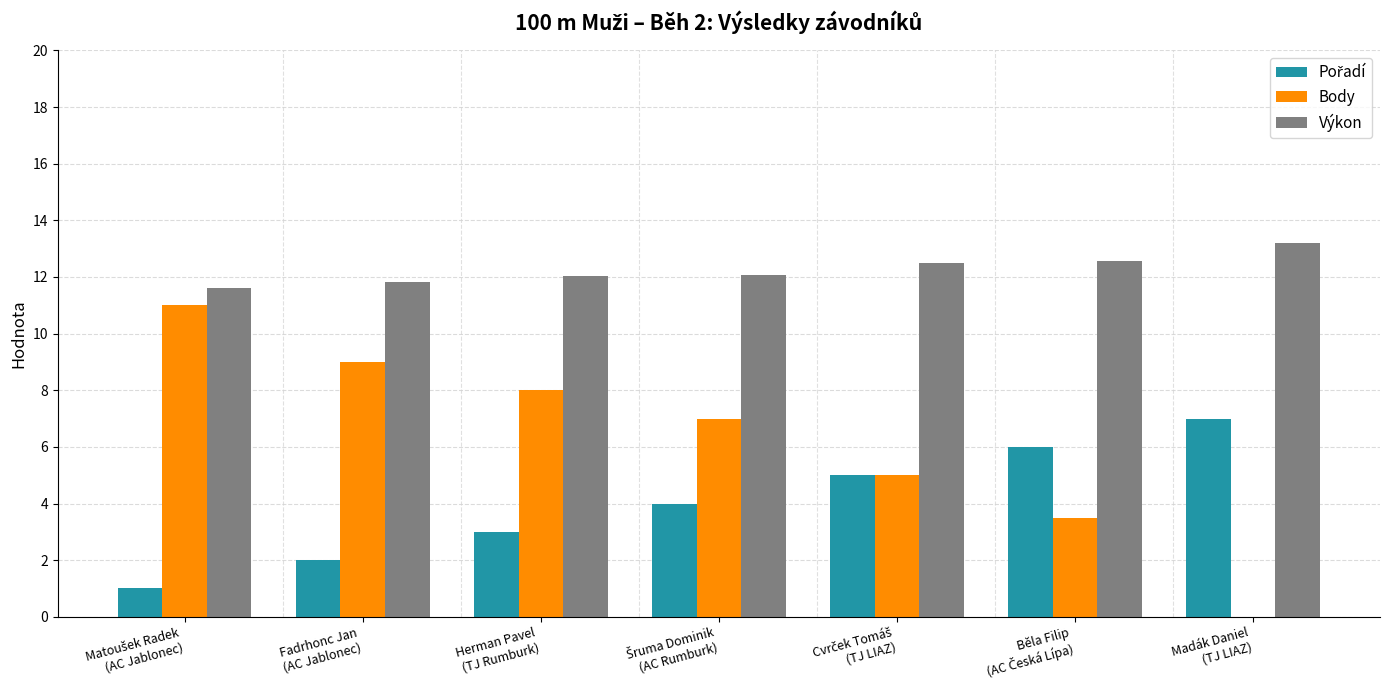

What is the sum of all Výkon values?

85.8